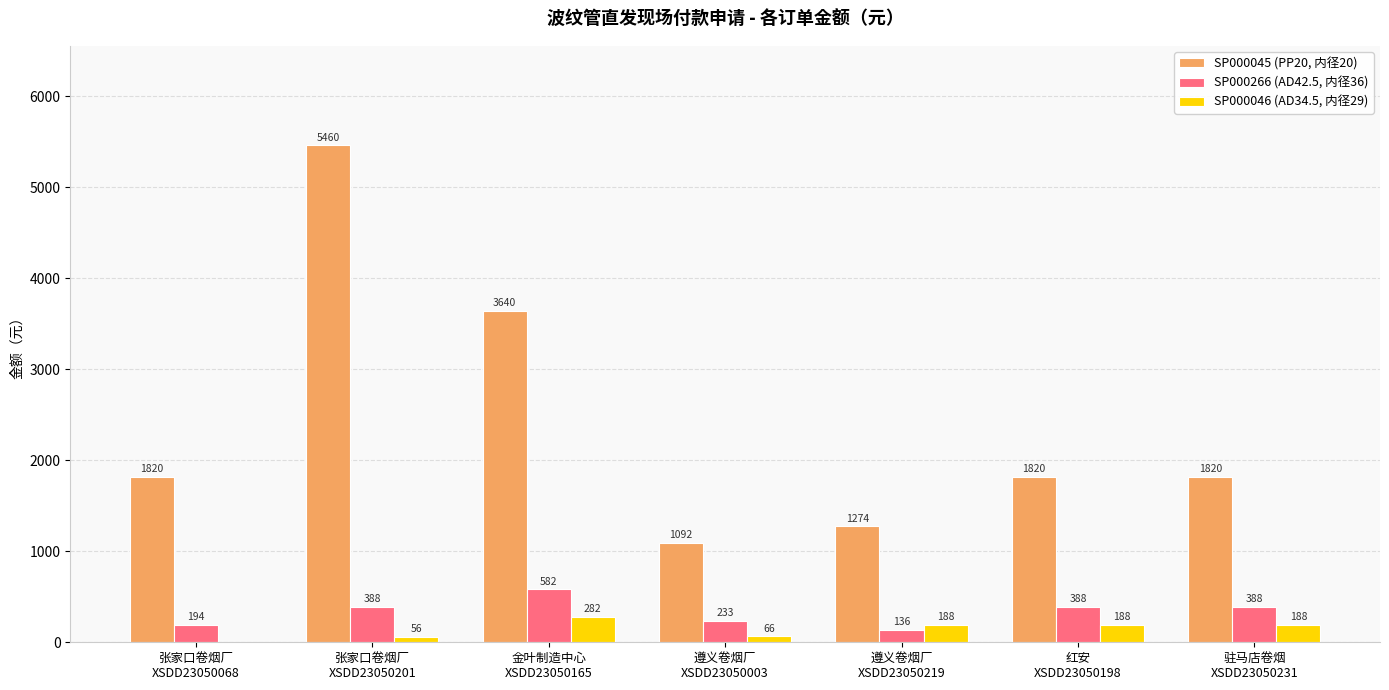

Is the value of SP000046 (AD34.5, 内径29) at 张家口卷烟厂
XSDD23050201 greater than the value of SP000045 (PP20, 内径20) at 驻马店卷烟
XSDD23050231?

No